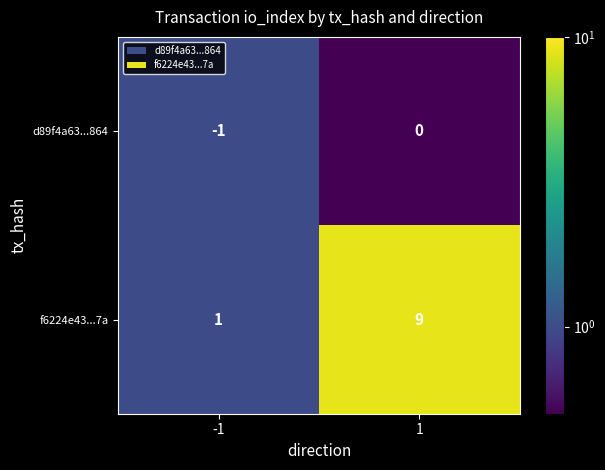

Is it true that f6224e43...7a equals 15 at 1?

False